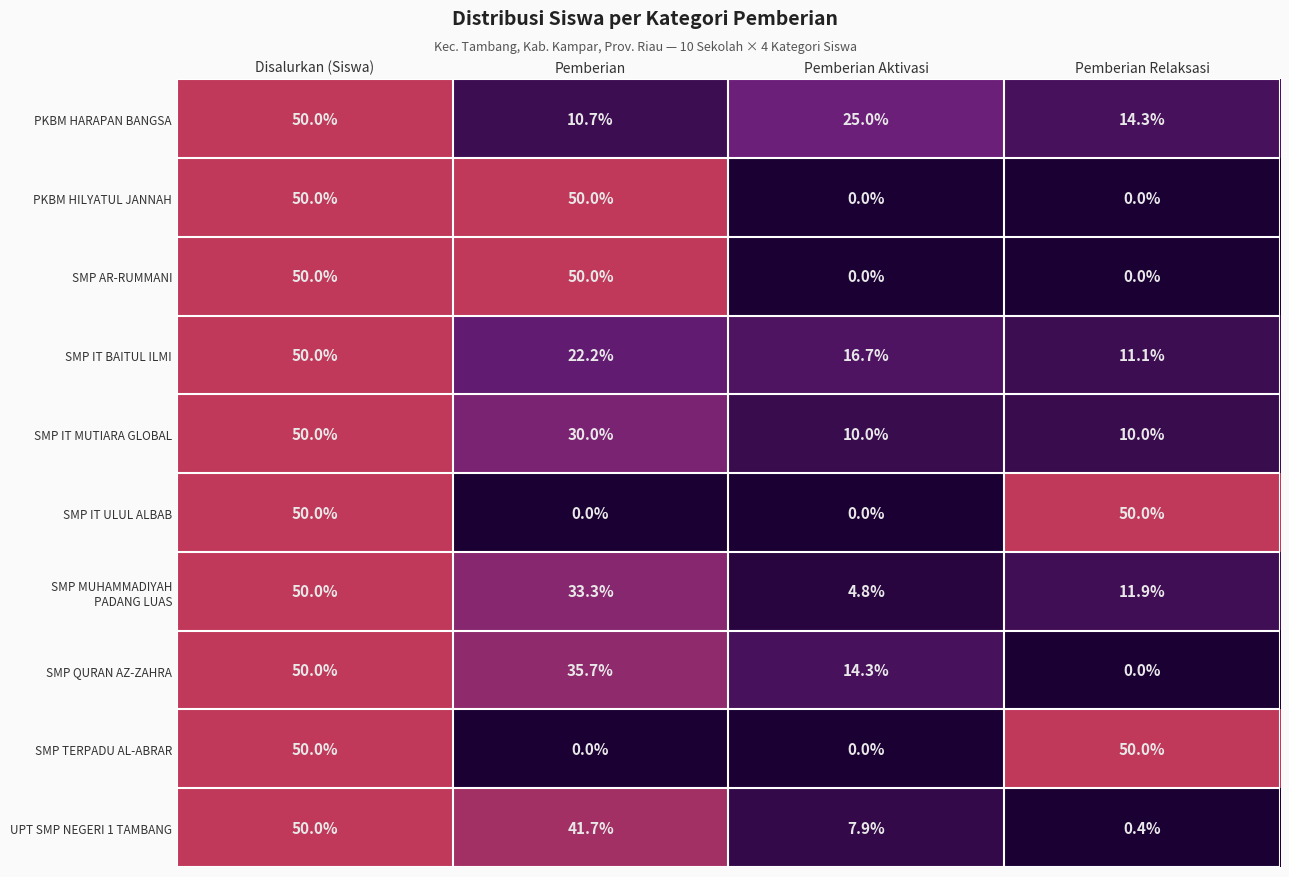

At which category is the sum across all series the highest?

Disalurkan (Siswa)